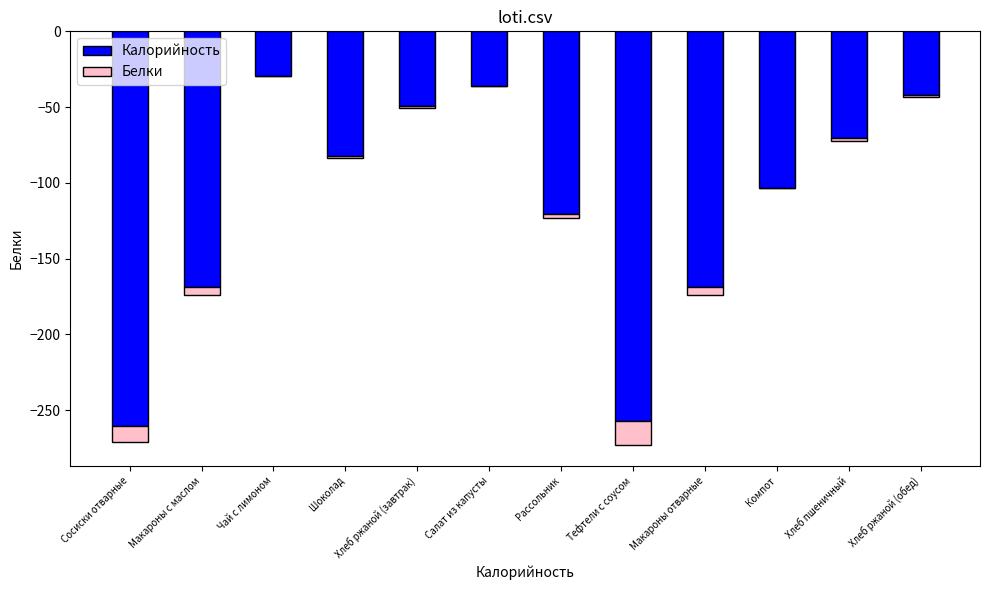

At how many categories does at least one series exceed -149?

12